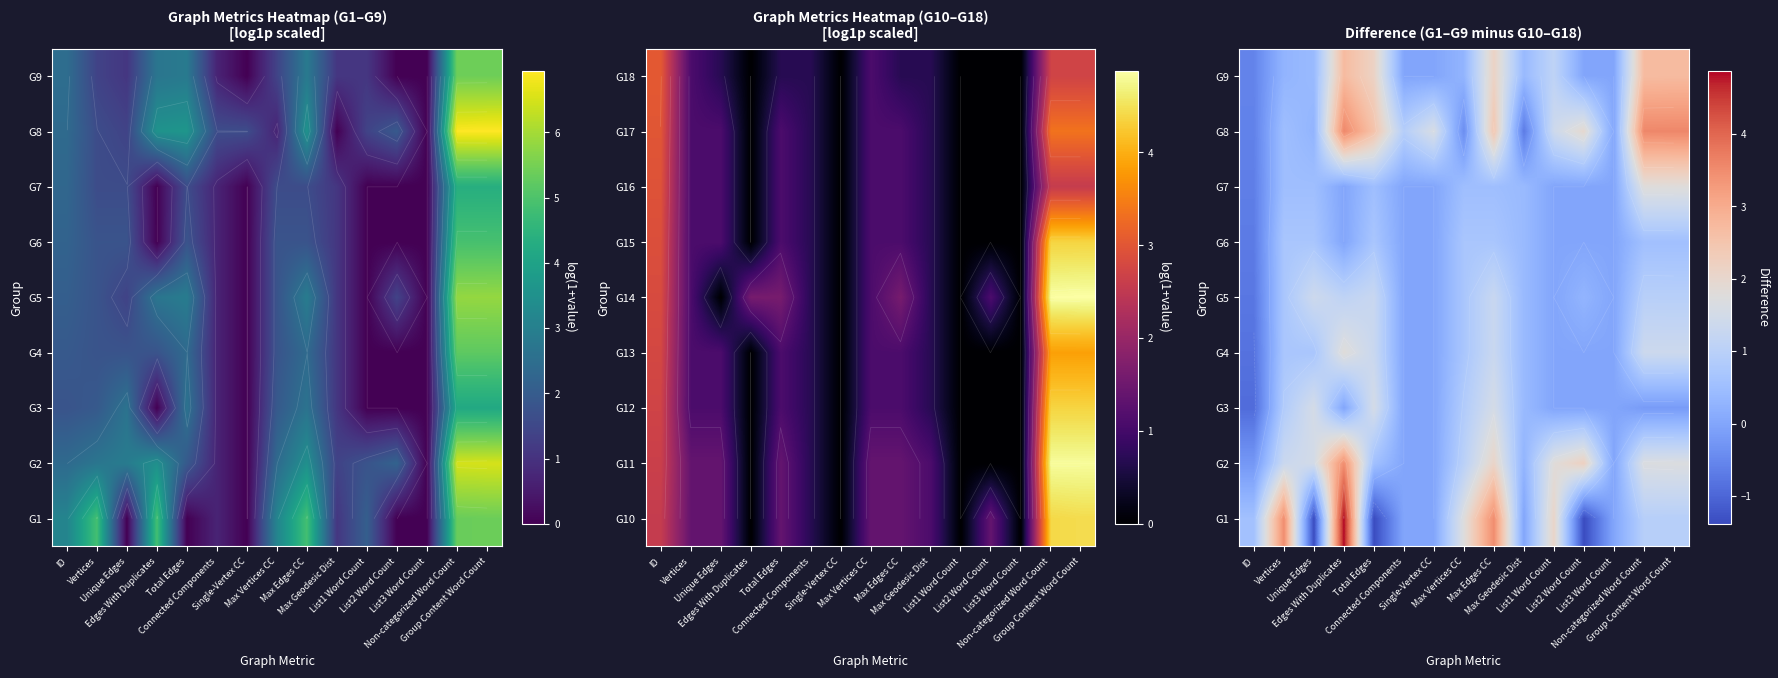

At which category is the sum across all series the highest?

Edges With Duplicates